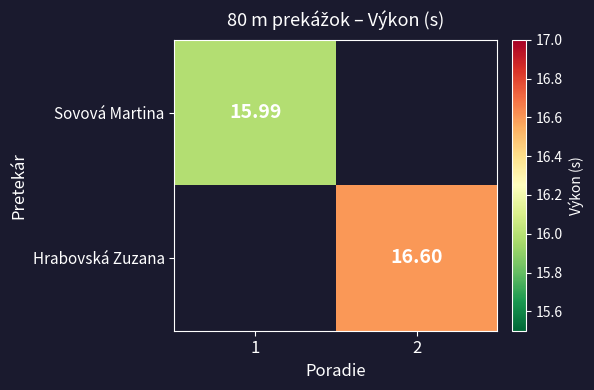

The value of Hrabovská Zuzana at 2 is 16.6. True or false?

True